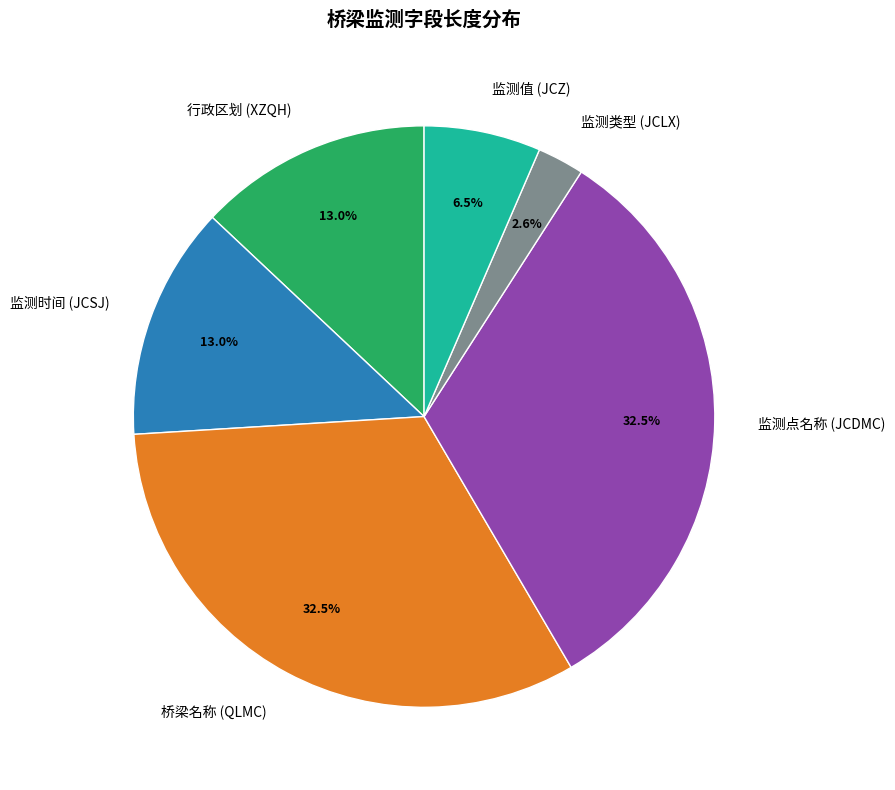

How many slices are in this pie chart?

6